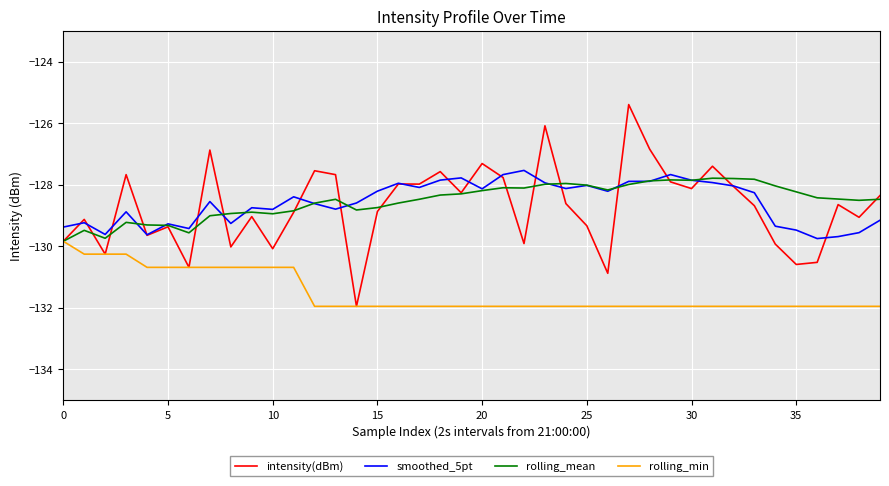

Which series has the largest range (max minus min)?

intensity(dBm)